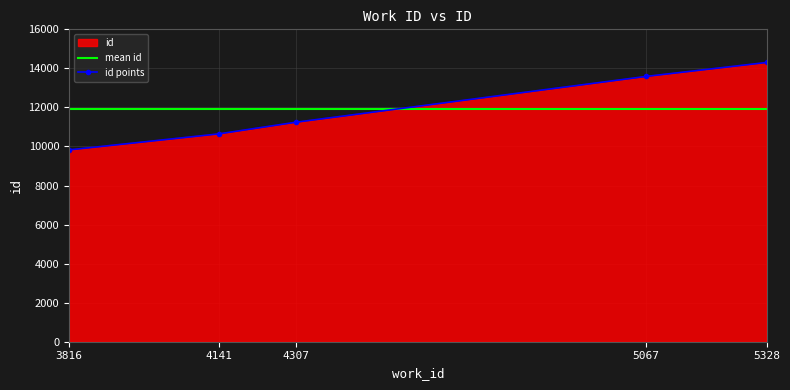

How many data points are less than 11239?

2